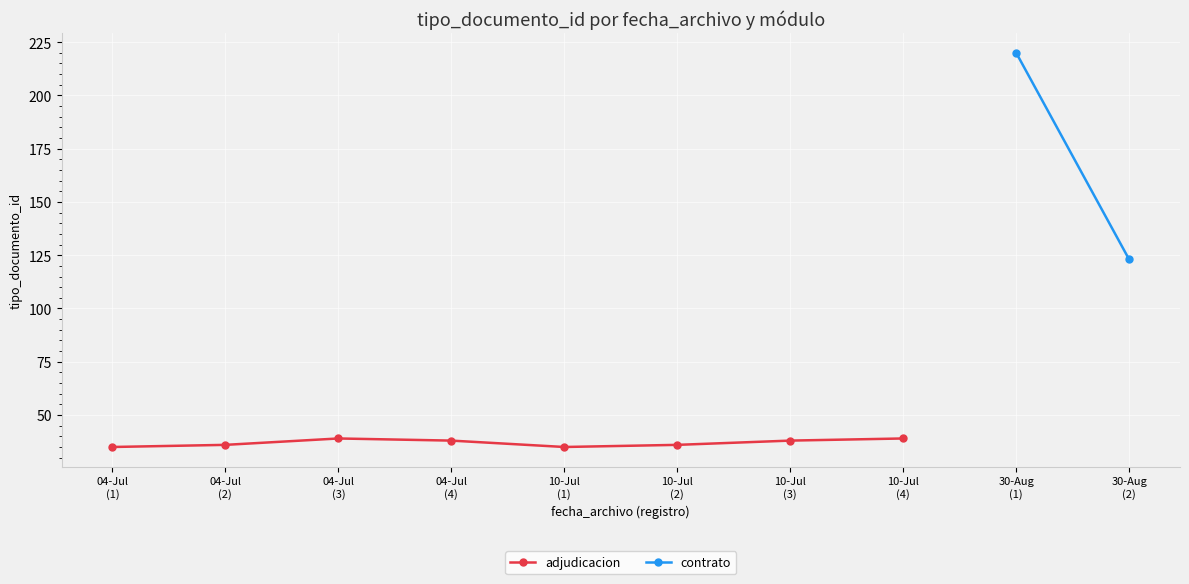

How many interior local peaks does the adjudicacion series have?

1